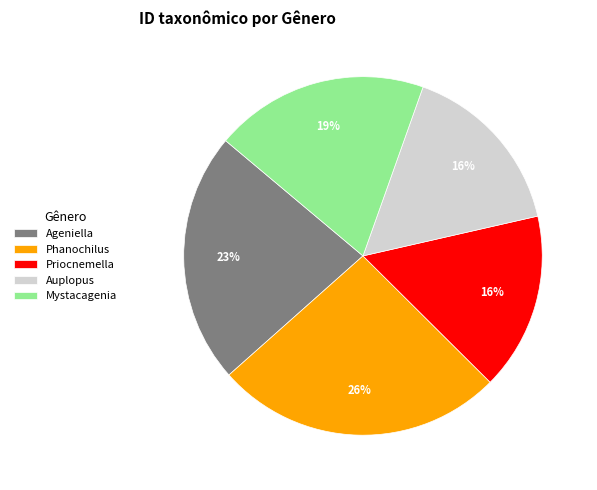

How many segments does this pie chart have?

5